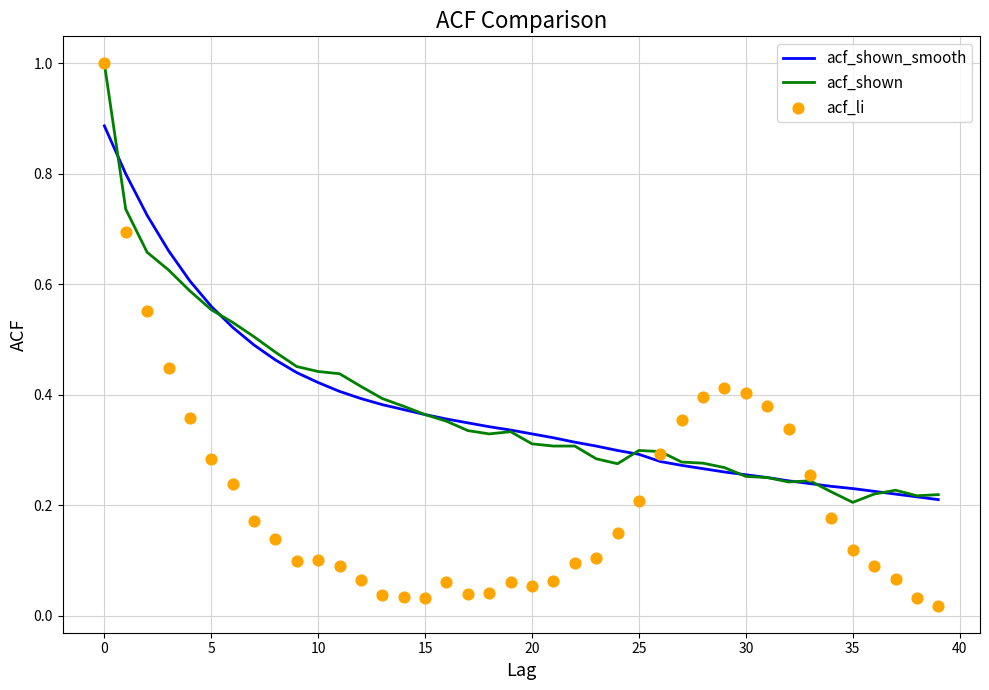

Which series contains the lowest Y value?

acf_li